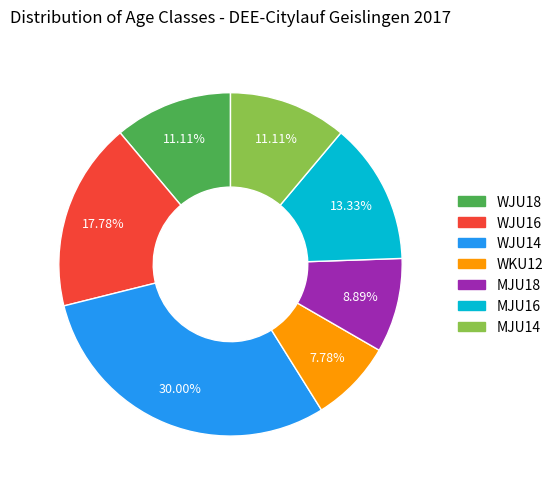

To the nearest percent, what percentage of the pie is WJU14?

30%